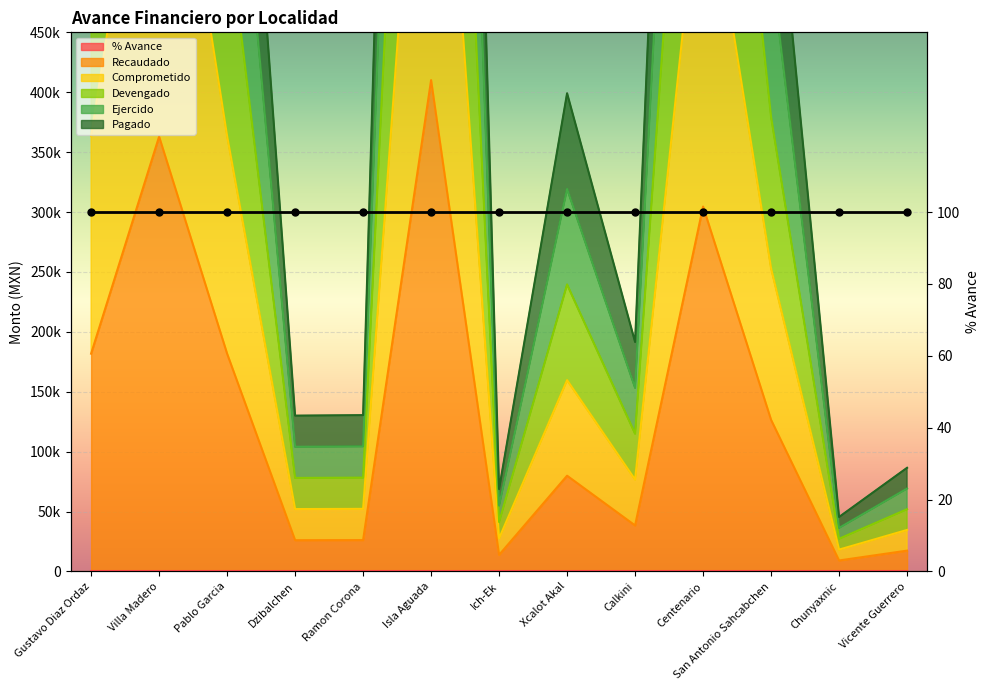

Where is Comprometido nearest to the value 419181?

Gustavo Diaz Ordaz